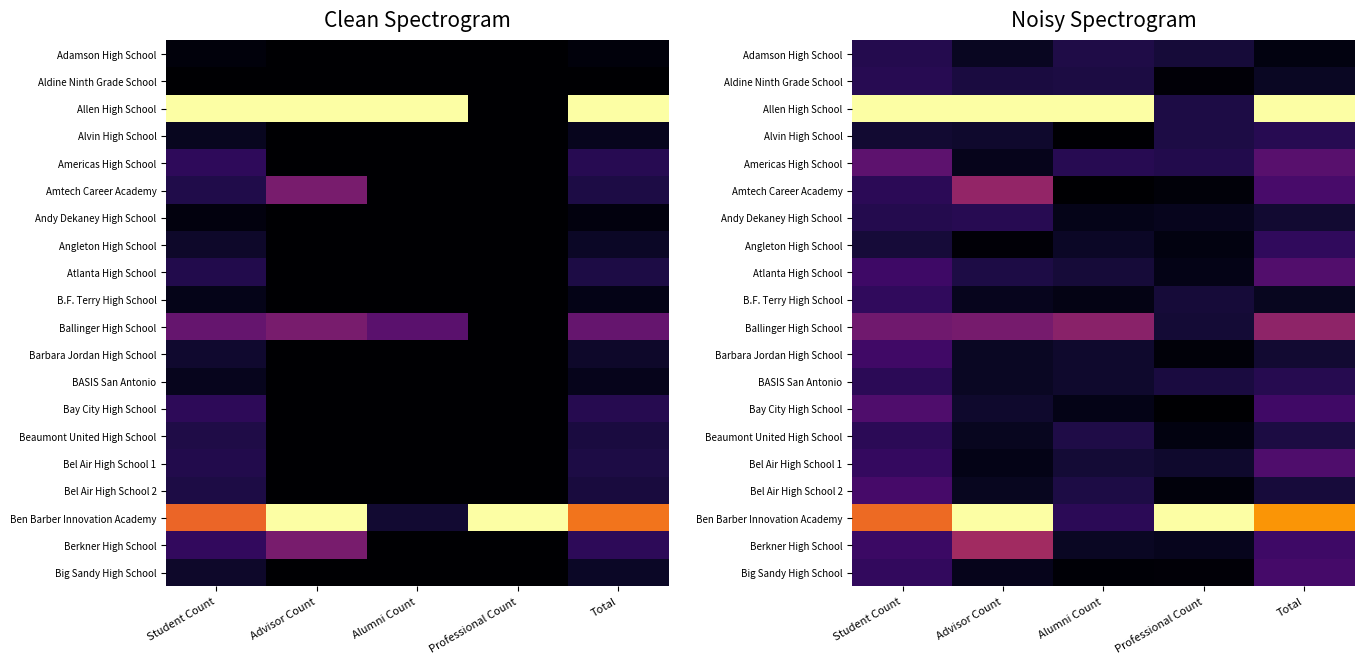

List the series in order of their peak value, lowest first.

Adamson High School, Andy Dekaney High School, Alvin High School, Aldine Ninth Grade School, BASIS San Antonio, Beaumont United High School, B.F. Terry High School, Angleton High School, Barbara Jordan High School, Big Sandy High School, Bel Air High School 2, Bel Air High School 1, Bay City High School, Atlanta High School, Americas High School, Ballinger High School, Amtech Career Academy, Berkner High School, Allen High School, Ben Barber Innovation Academy